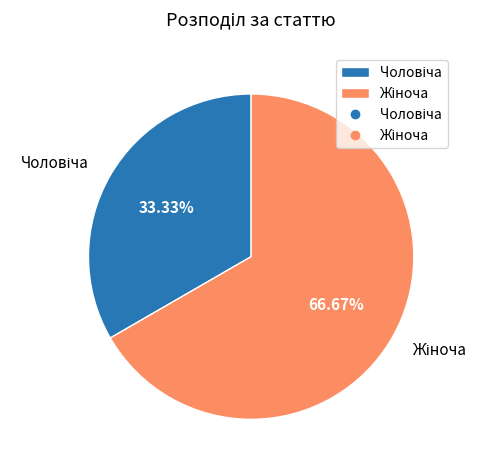

Count the number of slices in the pie.

2